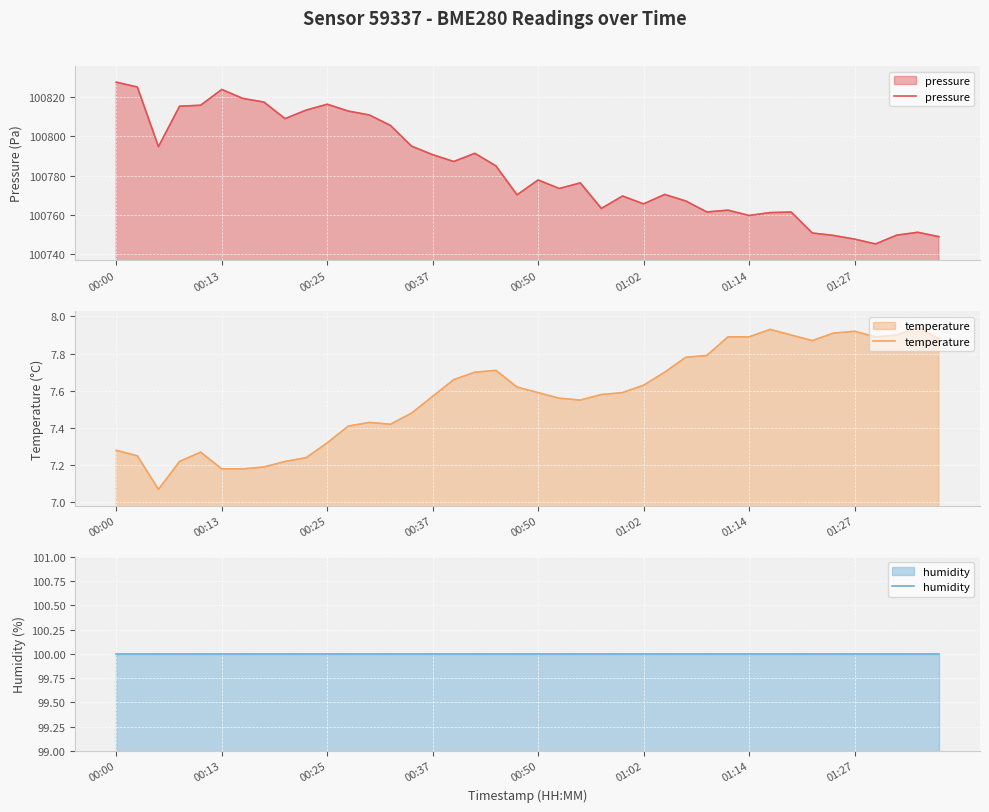

The value of temperature at 19 is 12.6. True or false?

False